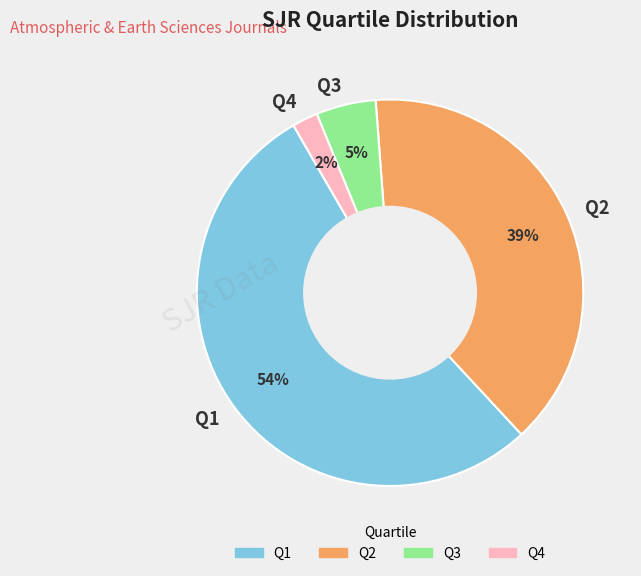

What is the majority slice?

Q1